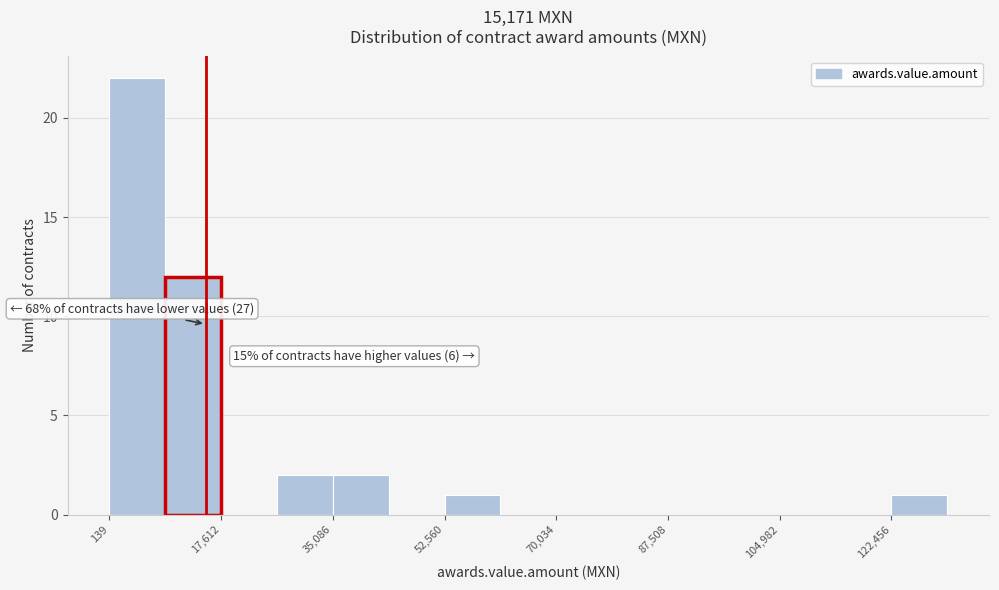

Which range on the x-axis has the tallest bar?

0 to 8000